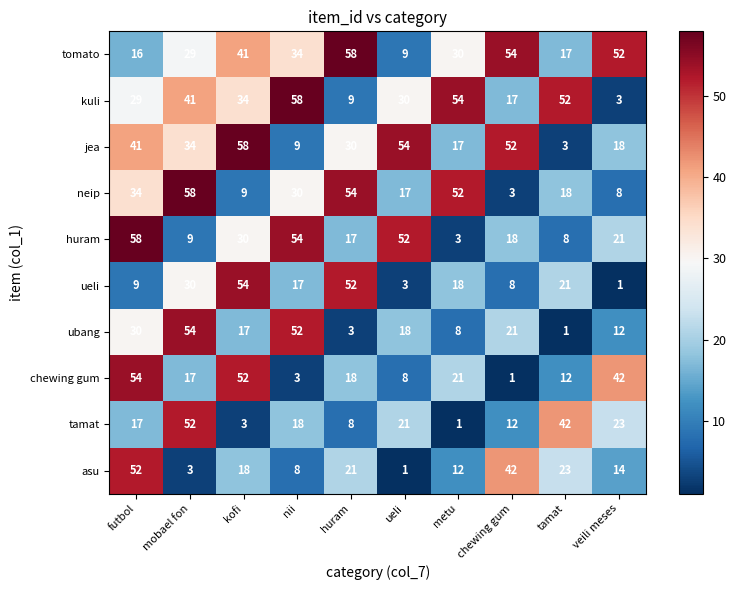

At nii, list the series in order from smallest to largest.

chewing gum, asu, jea, ueli, tamat, neip, tomato, ubang, huram, kuli